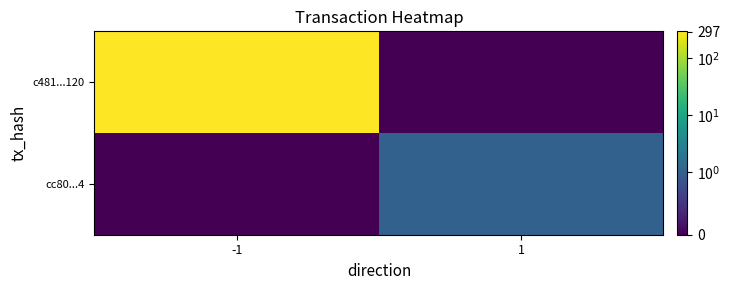

What is the difference between the highest and lowest values at 1?

1